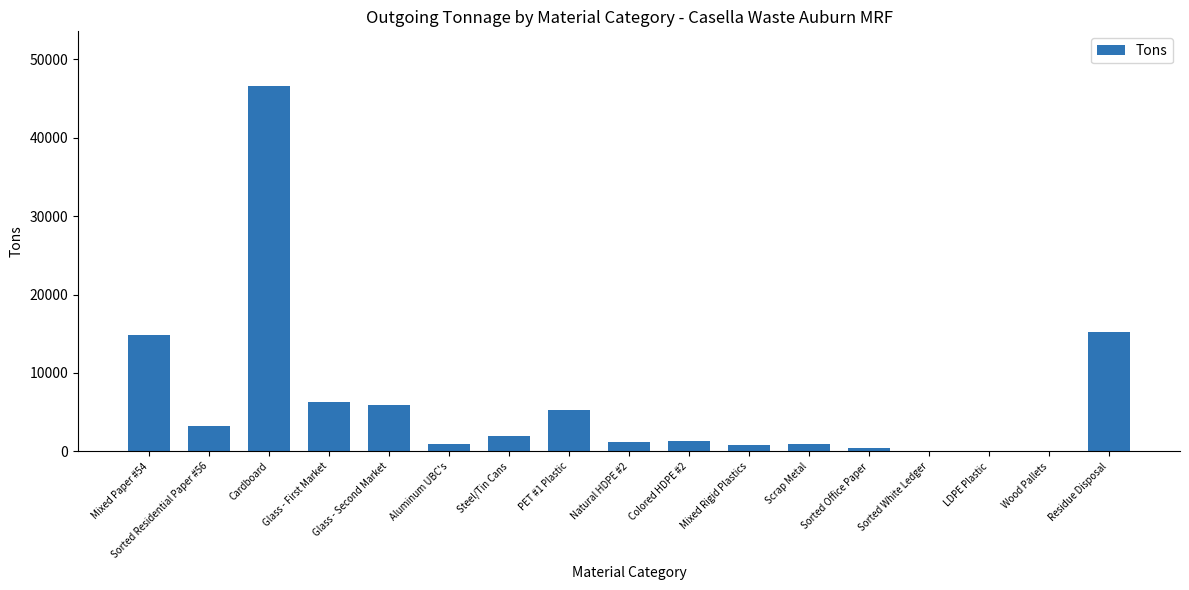

What is the greatest value displayed?

46567.7